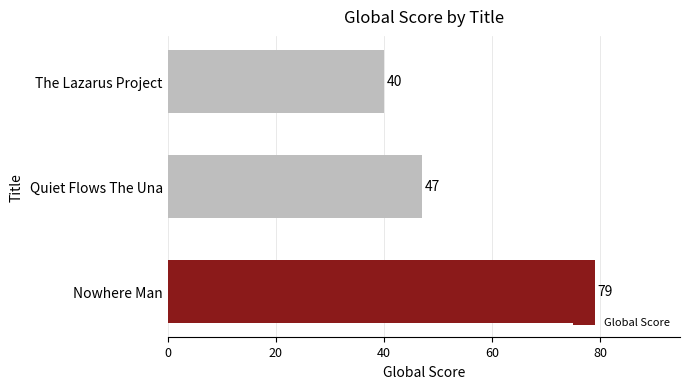

What is the sum of all values?

166